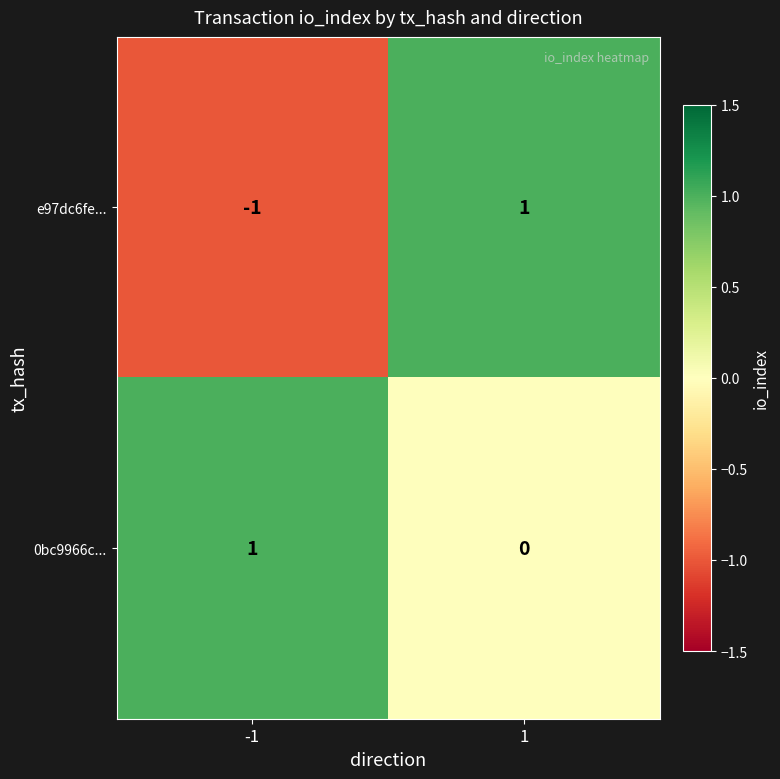

List the labels in order of e97dc6fe... value, largest first.

1, -1